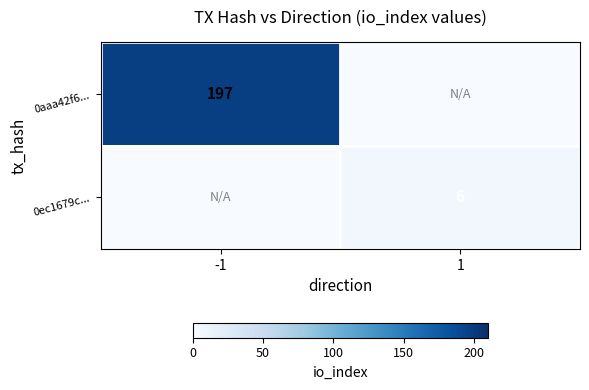

The value of 0aaa42f6... at -1 is 197. True or false?

True